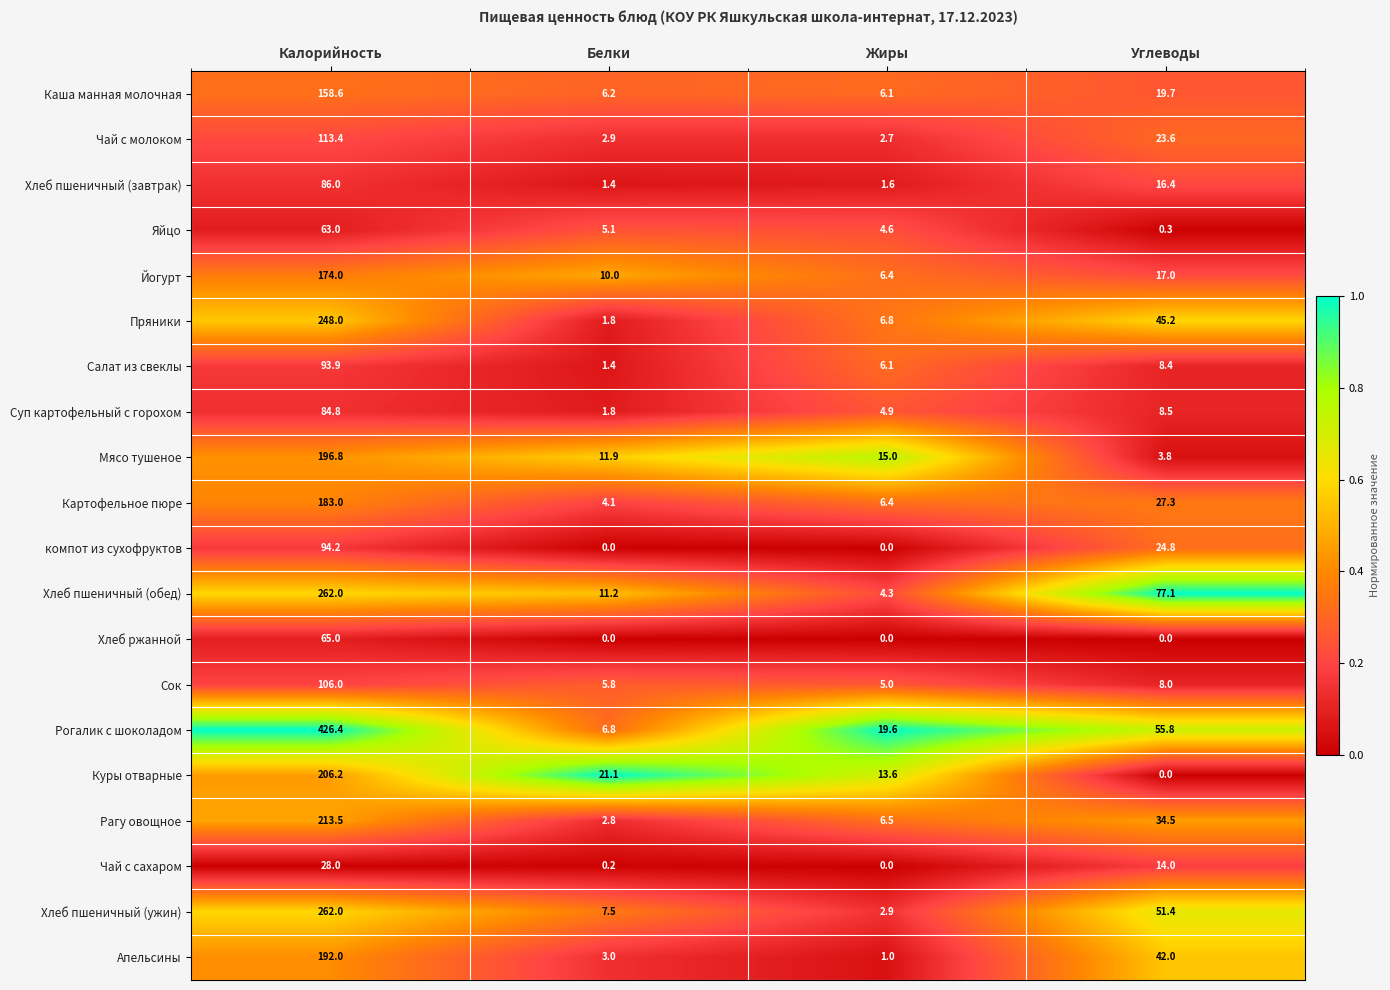

Which category has the highest value across all series?

Калорийность